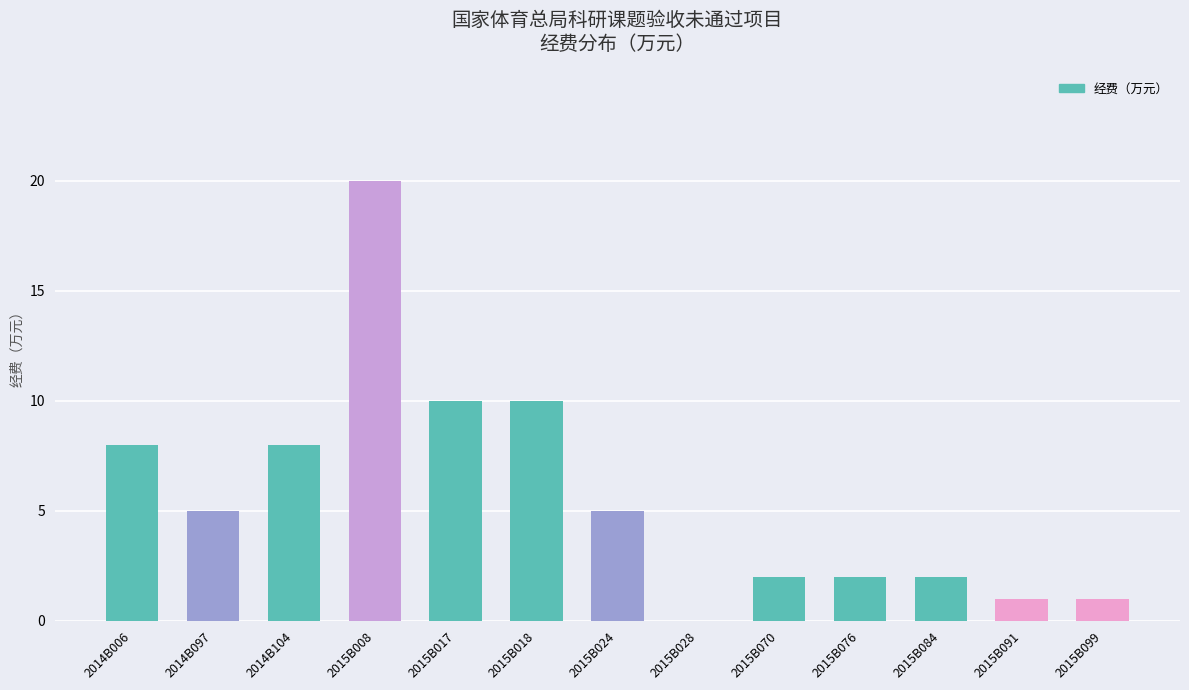

How many series are shown in this chart?

1